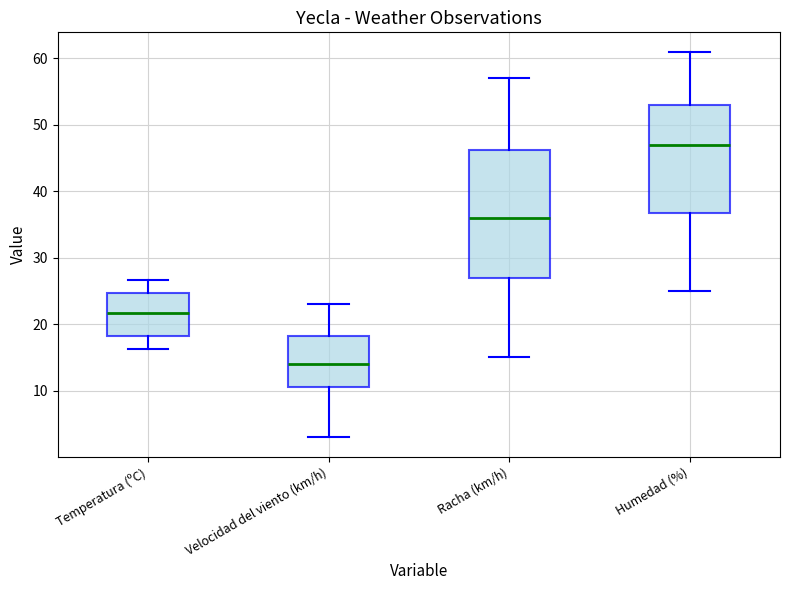

Comparing the boxes themselves (not the whiskers), which one is the tallest?

Racha (km/h)